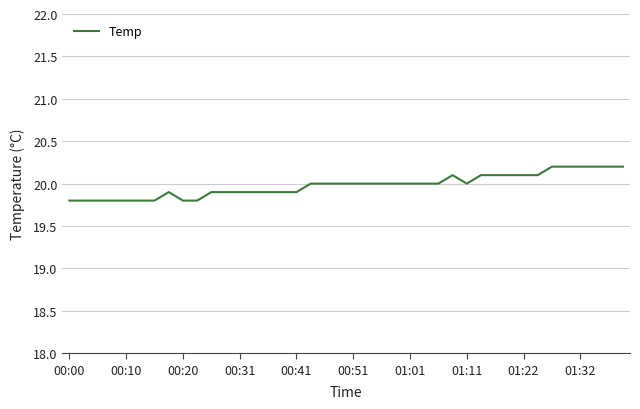

What is the maximum value shown in the chart?

20.2